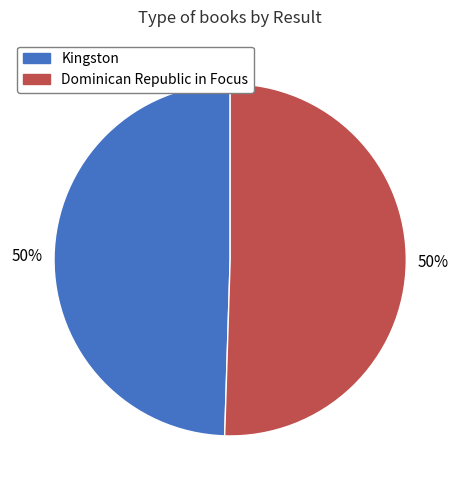

To the nearest percent, what is the average slice percentage?

50%